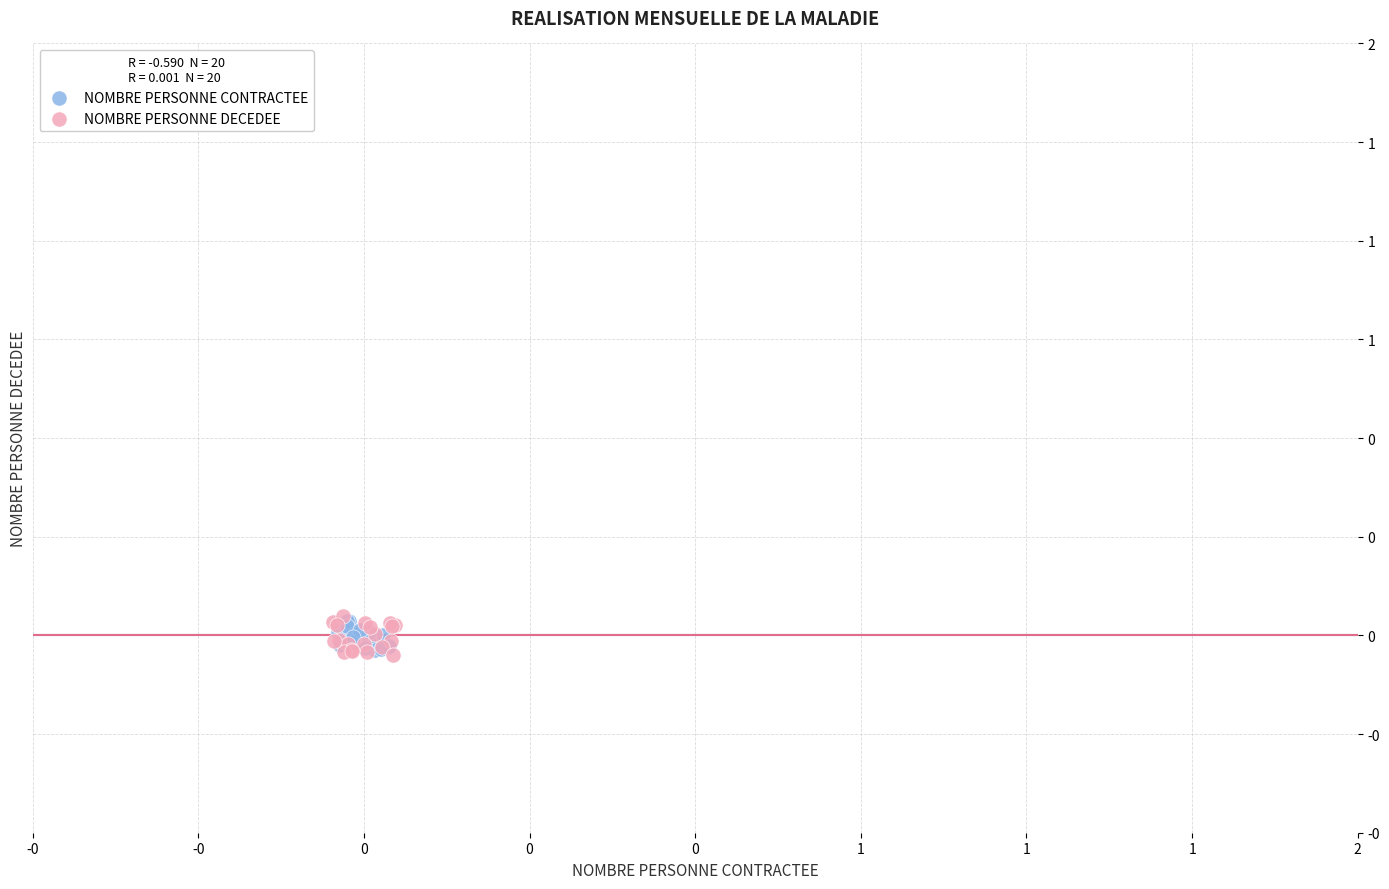

Which series has the largest Y range (max minus min)?

NOMBRE PERSONNE DECEDEE